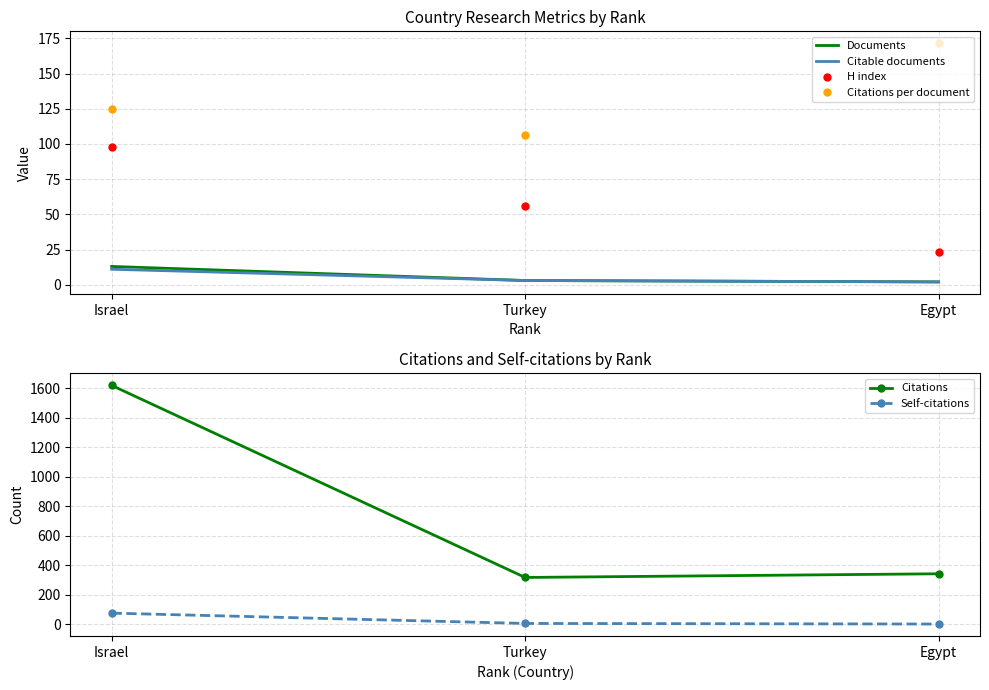

Which category has the lowest value in the Citations series?

Turkey